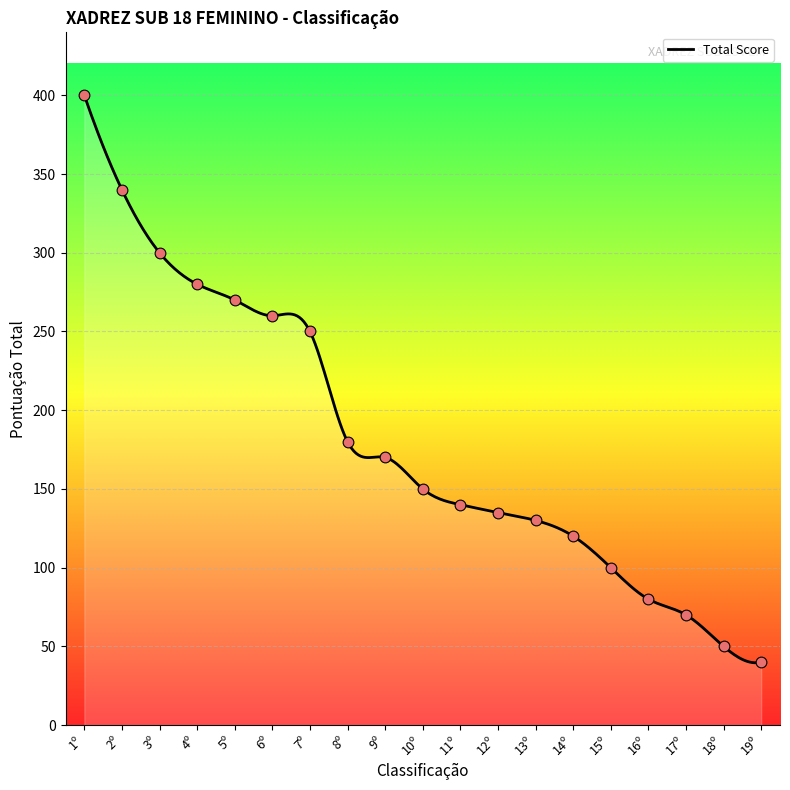

What is the change in value from 2º to 6º?

-80